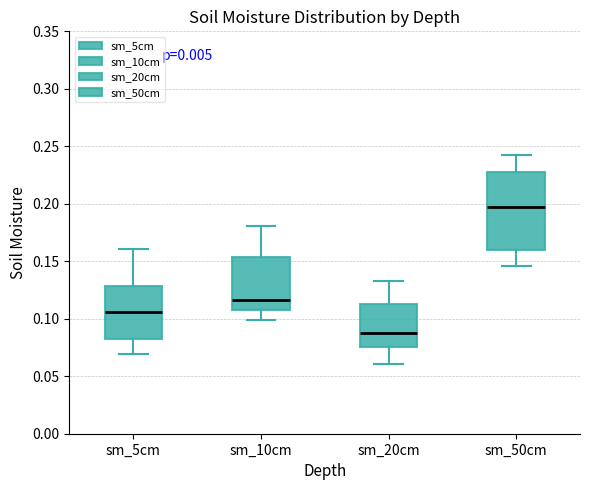

Reading left to right, transcribe this box plot: for each box, give where its median line is, the range the box spans, and where its two whiskers end, as read against the y-axis. The values are not printed on the chart, so give them approximately, as read against the axis.

sm_5cm: median 0.105, box 0.080 to 0.130, whiskers 0.070 to 0.160
sm_10cm: median 0.115, box 0.105 to 0.155, whiskers 0.100 to 0.180
sm_20cm: median 0.090, box 0.075 to 0.115, whiskers 0.060 to 0.135
sm_50cm: median 0.200, box 0.160 to 0.225, whiskers 0.145 to 0.240